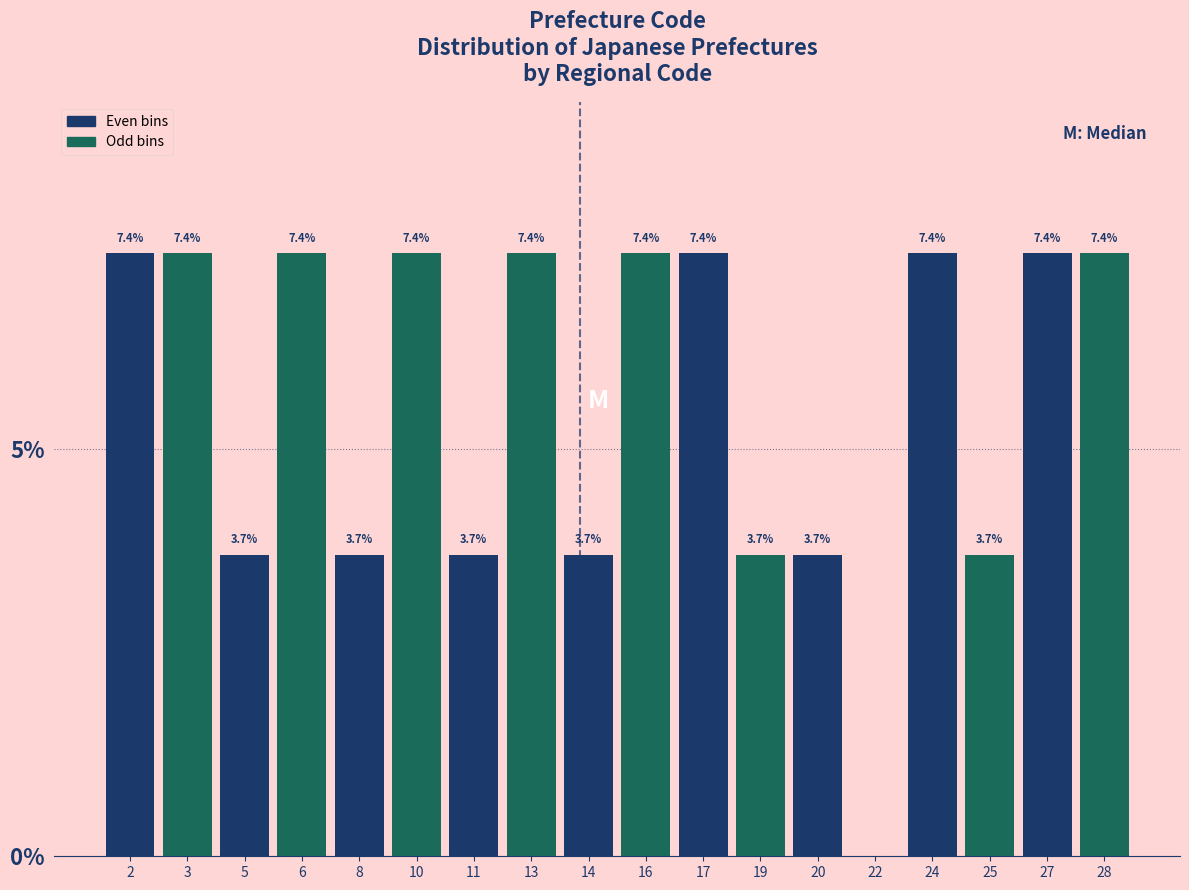

Reading left to right, what are all the values shown in this chart?

2=7.4	3=7.4	5=3.7	6=7.4	8=3.7	10=7.4	11=3.7	13=7.4	14=3.7	16=7.4	17=7.4	19=3.7	20=3.7	22=0.0	24=7.4	25=3.7	27=7.4	28=7.4